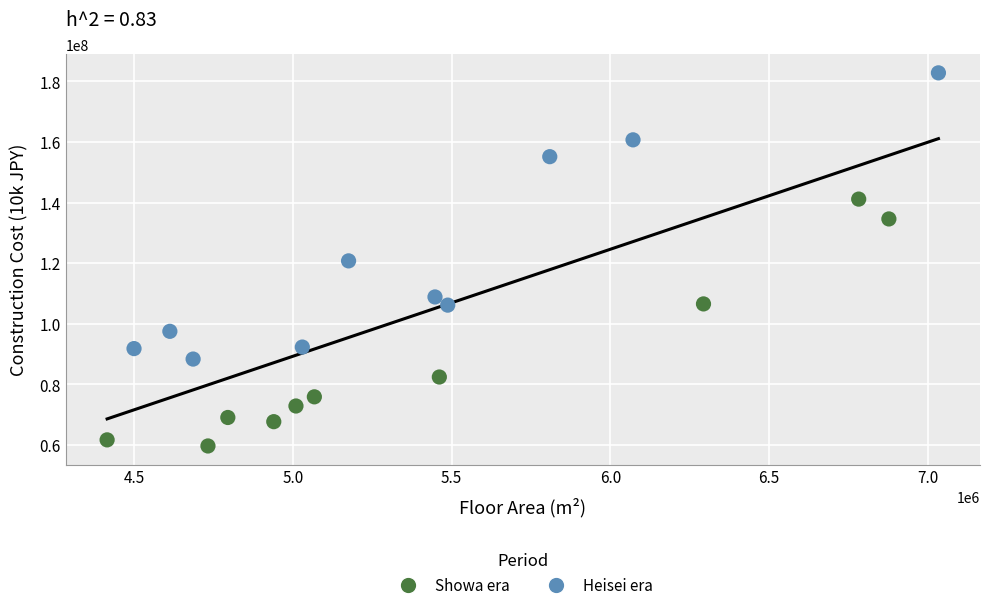

Which series has the widest spread of Y values?

Heisei era